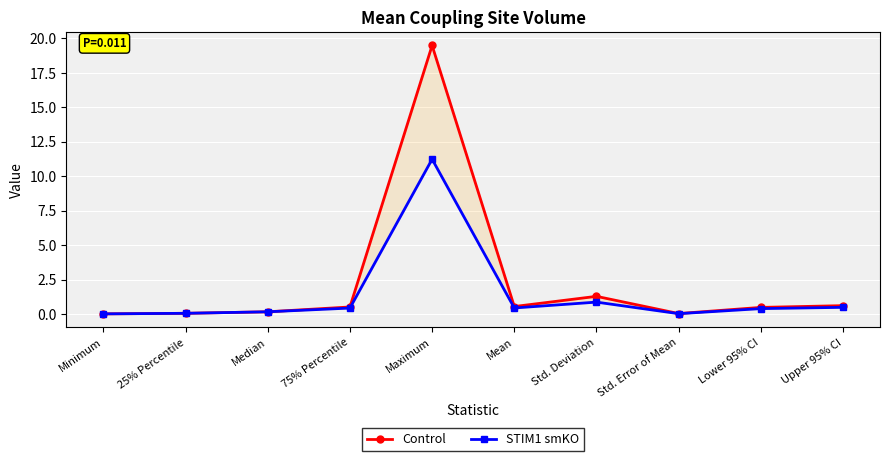

What is the difference between the highest and lowest values at Upper 95% CI?

0.1